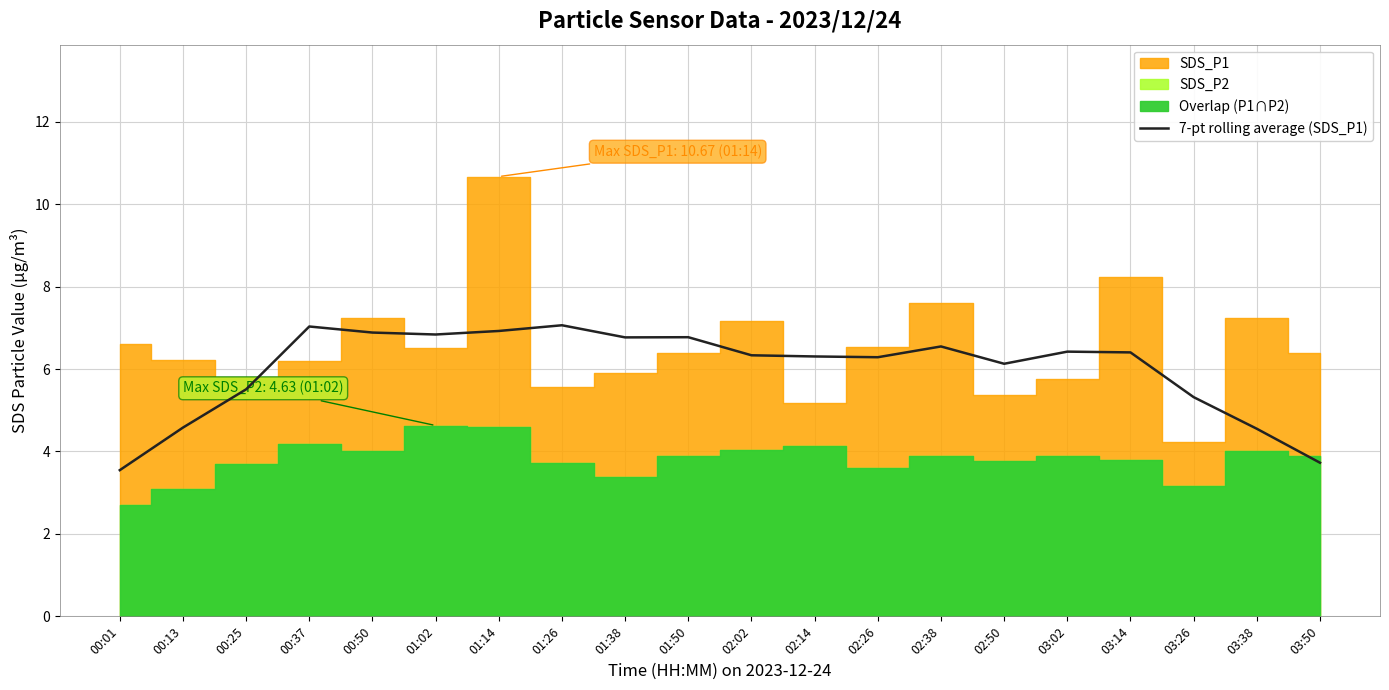

Reading right to left, transcribe all the data shown in this chart.

3.7	4.6	5.3	6.4	6.4	6.1	6.5	6.3	6.3	6.3	6.8	6.8	7.1	6.9	6.8	6.9	7.0	5.5	4.6	3.5